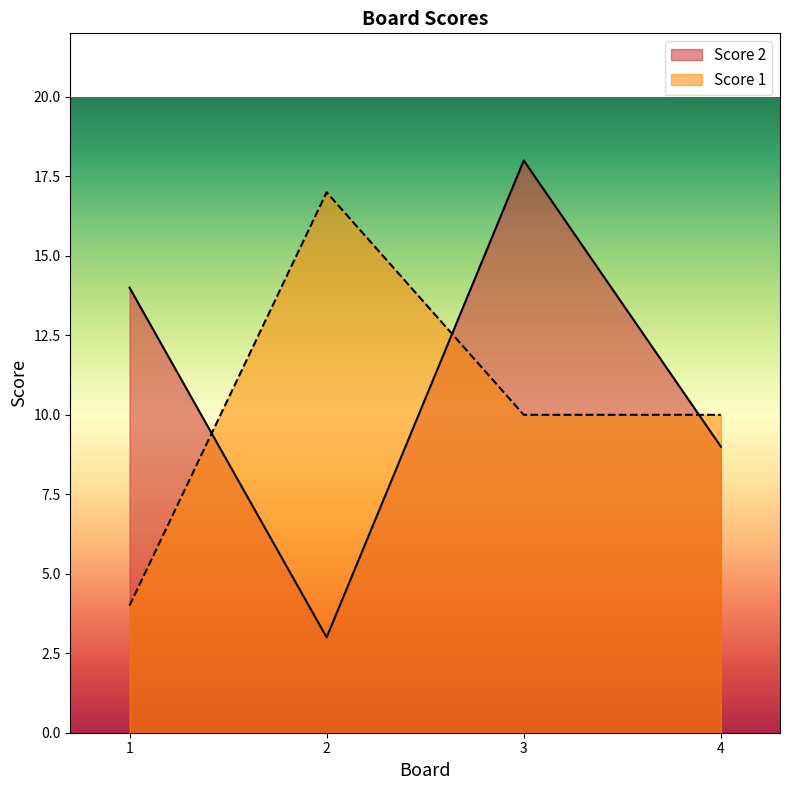

Reading right to left, transcribe all the data shown in this chart.

Score 2: 4=9	3=18	2=3	1=14
Score 1: 4=10	3=10	2=17	1=4